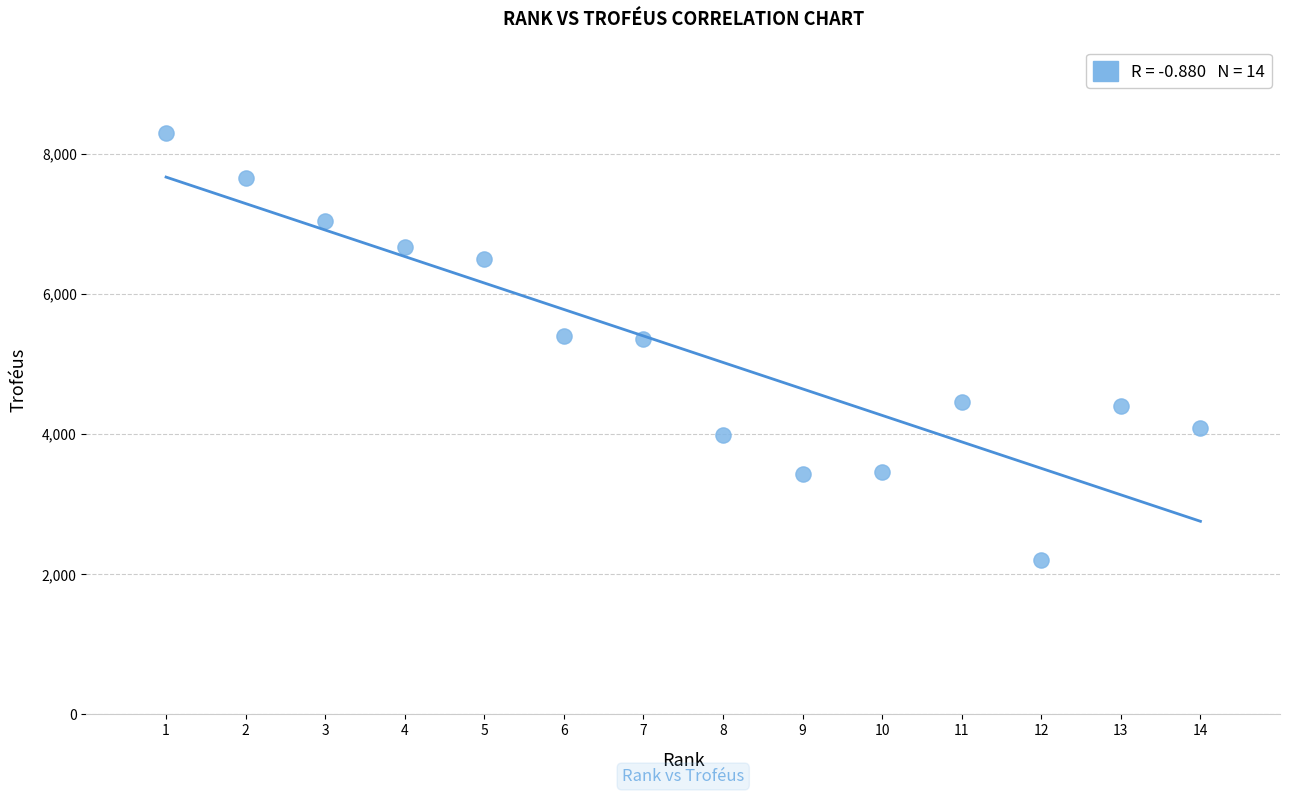

What is the range of X values (max minus min)?

13